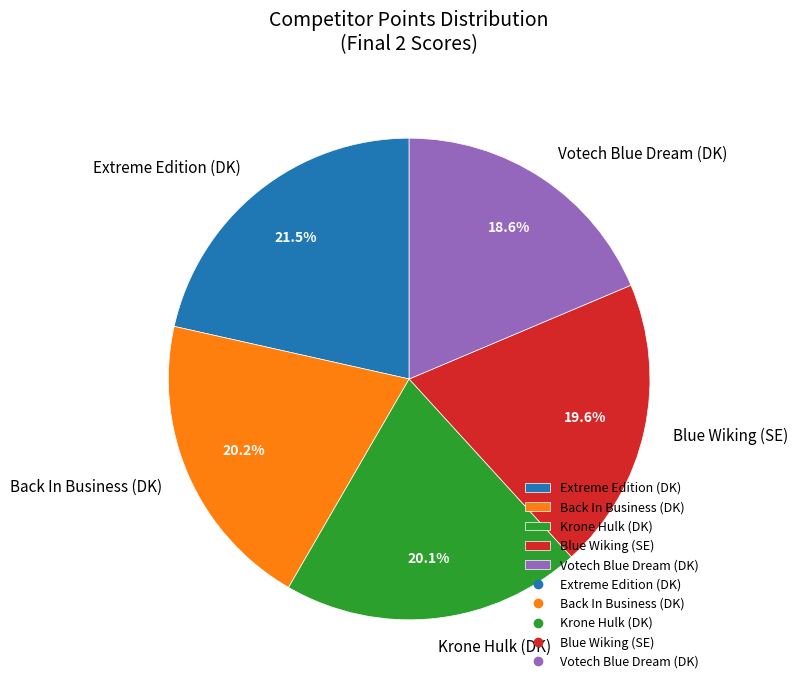

Between Back In Business (DK) and Blue Wiking (SE), which is larger?

Back In Business (DK)